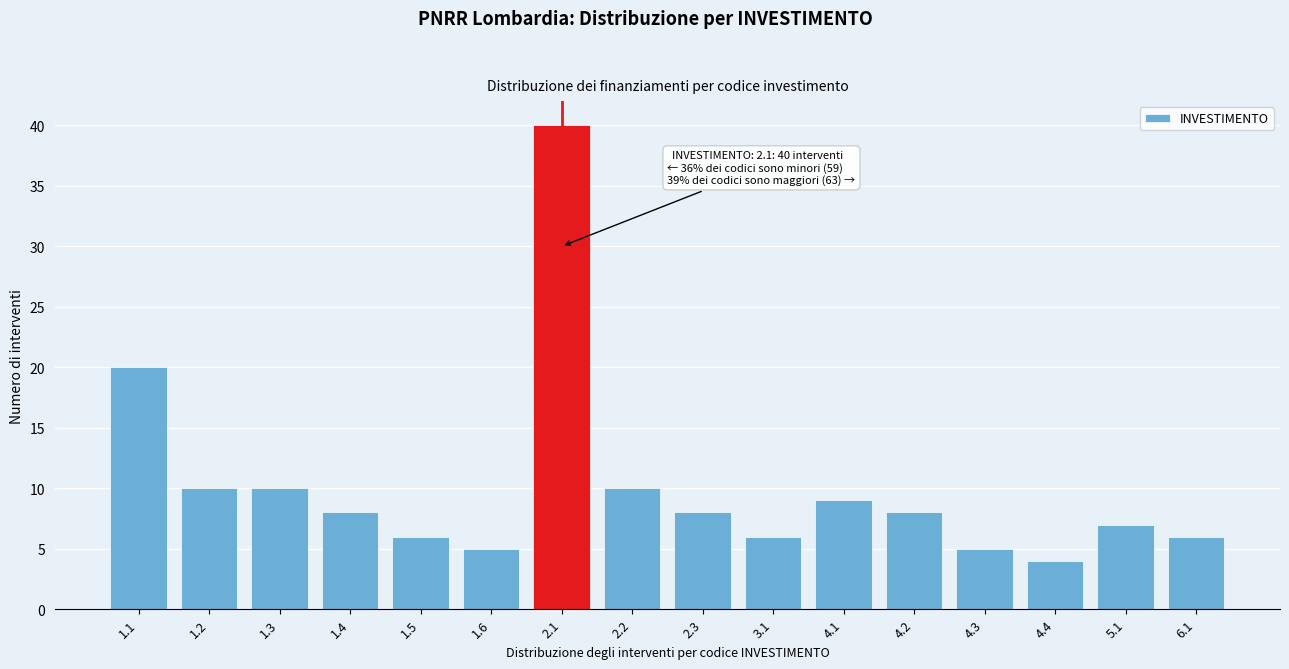

Reading left to right, what are all the values shown in this chart?

20	10	10	8	6	5	40	10	8	6	9	8	5	4	7	6